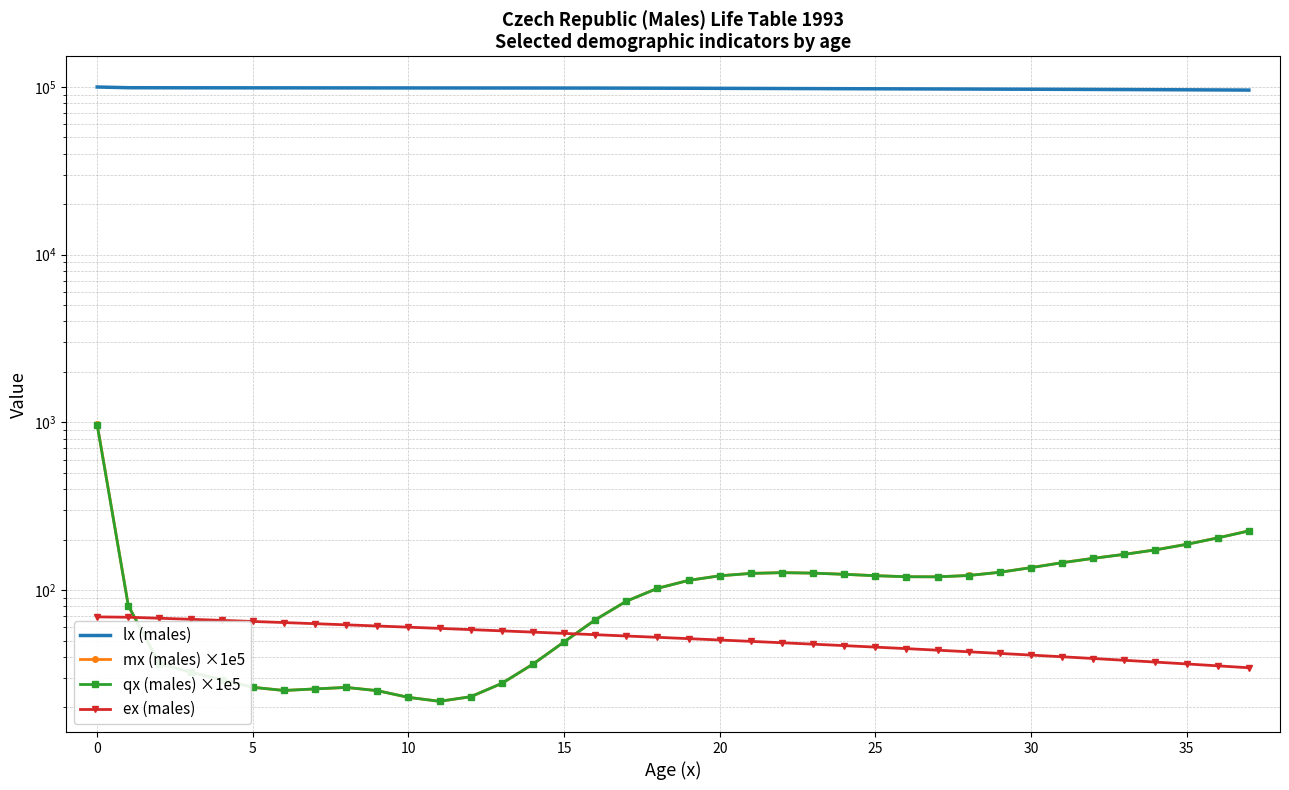

Between 15 and 14, which is larger?

14